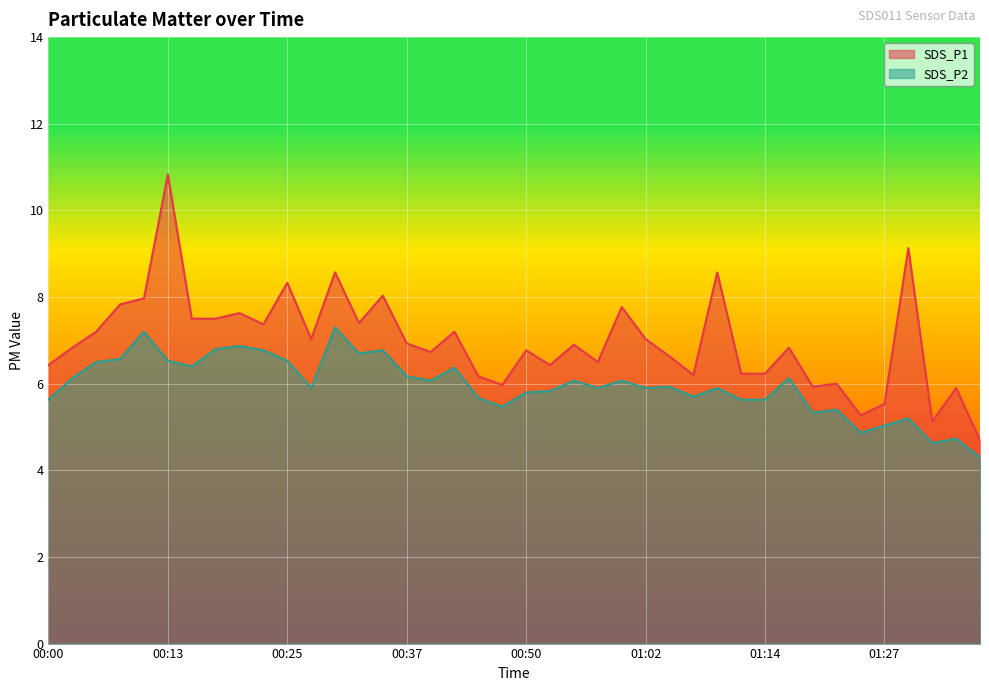

What is the label of the 29th point from the left?

01:09